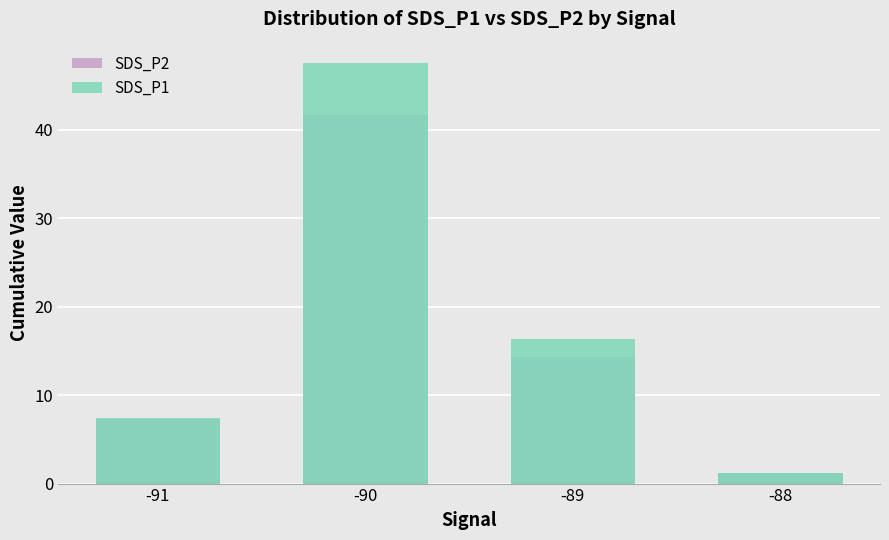

What is the difference between the second highest and second lowest values in the SDS_P1 series?

9.0